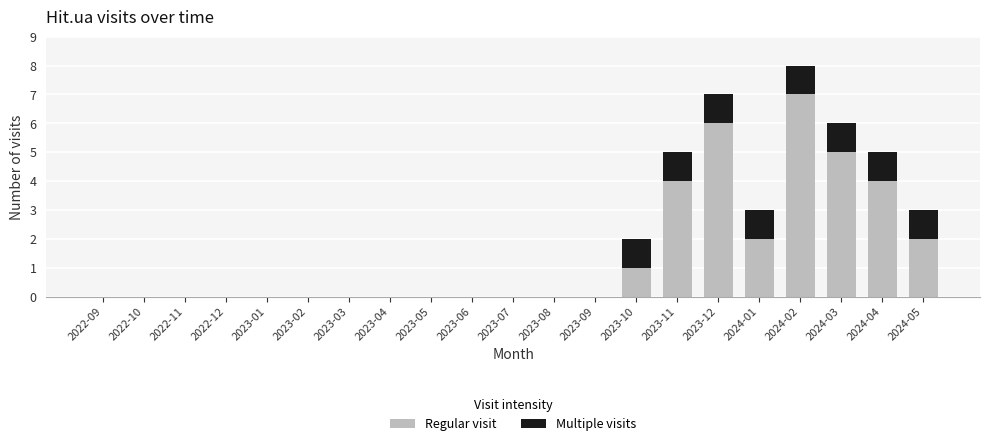

True or false: Regular visit has a value of 0 at 2023-04.

True